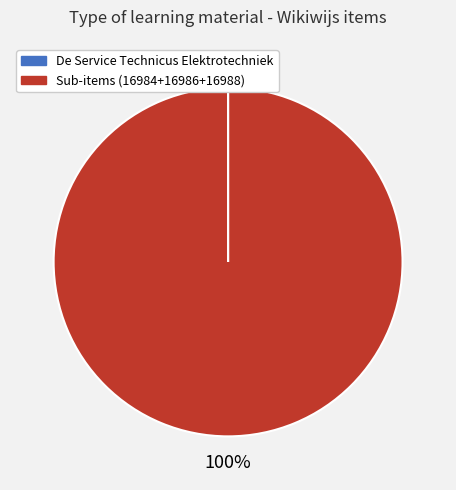

Which category has the biggest portion of the pie?

Sub-items (16984+16986+16988)